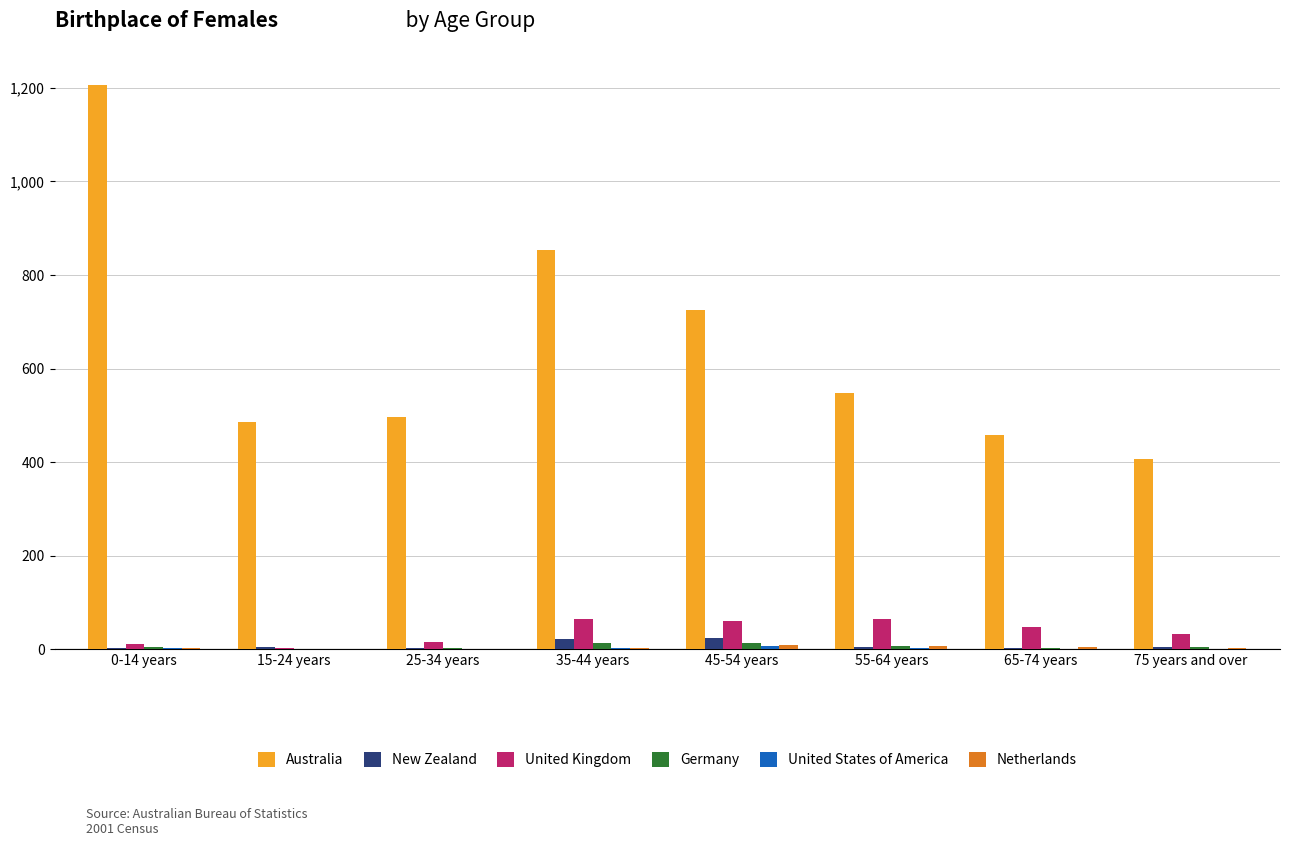

How many data points does each series have?

8